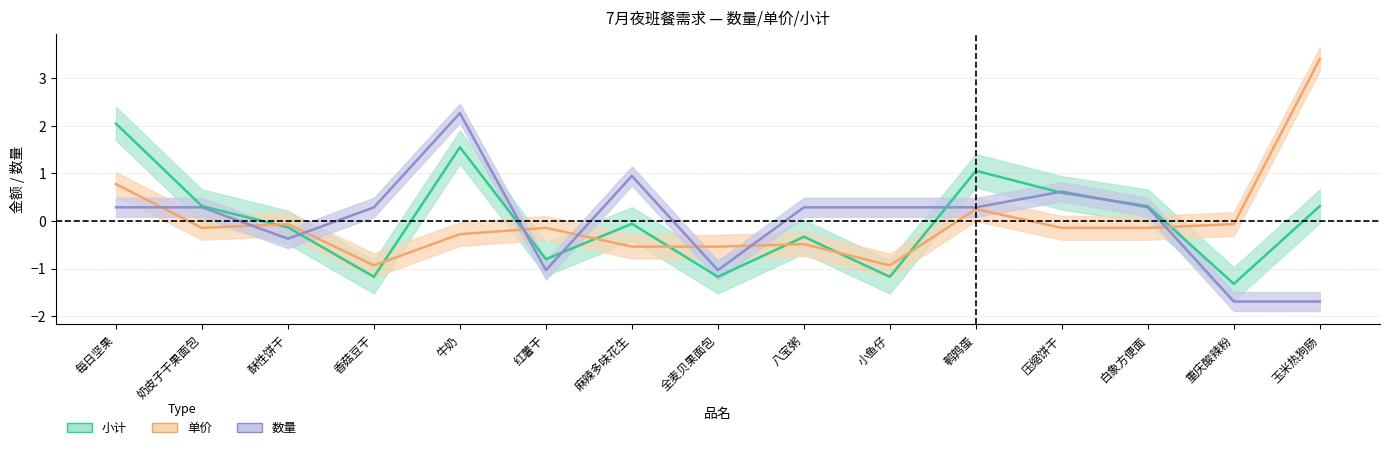

What is the difference between the second highest and minimum values in the 小计 series?

2.9